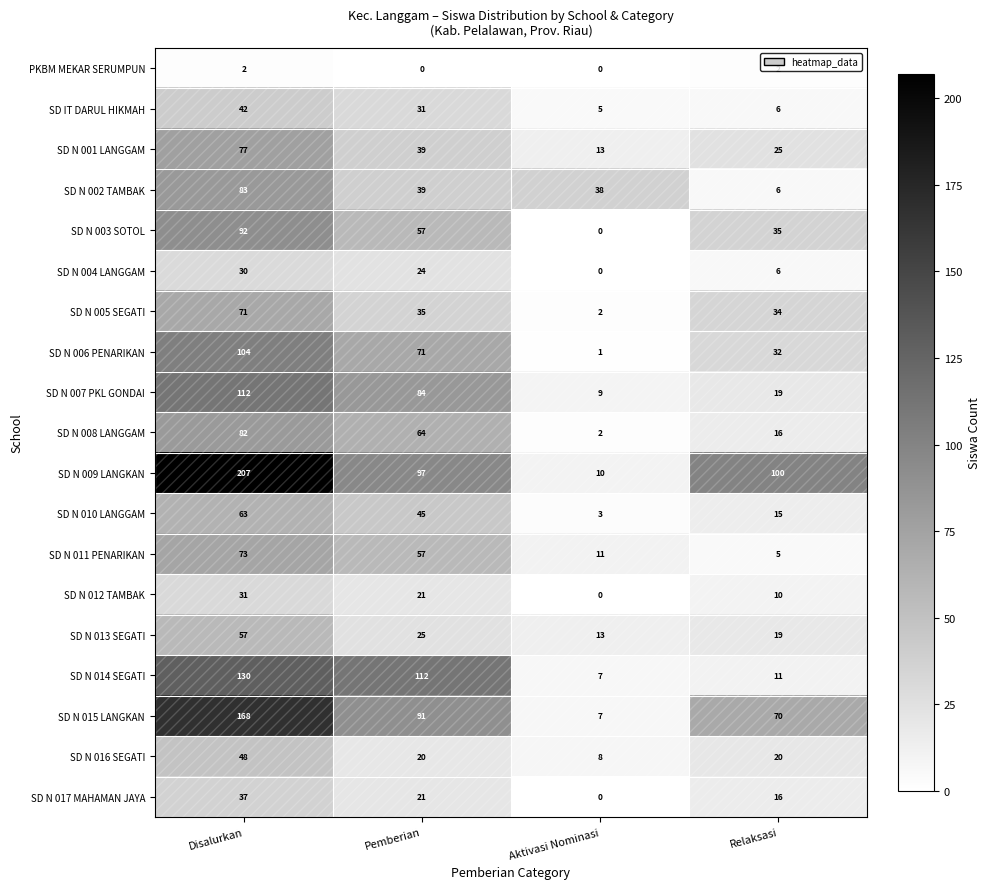

At which label does SD N 008 LANGGAM first exceed 64?

Disalurkan